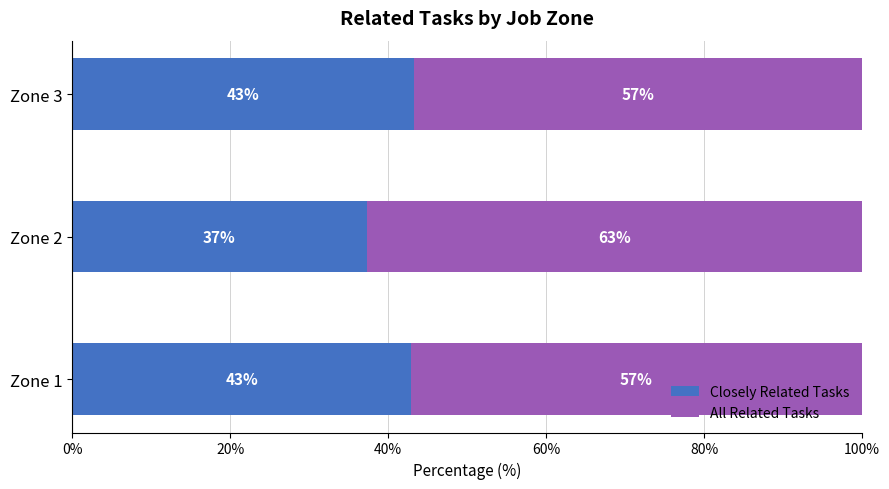

What is the sum of all Closely Related Tasks values?

123.4